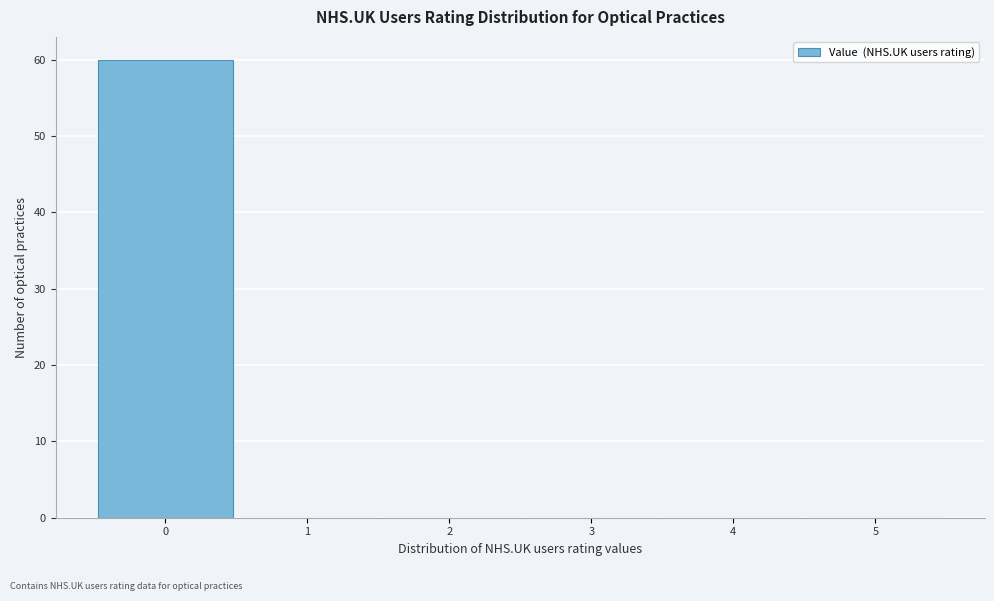

How tall is the bar that spans -0.5 to 0.5 on the x-axis? The values are not printed on the chart, so give them approximately, as read against the axis.

60